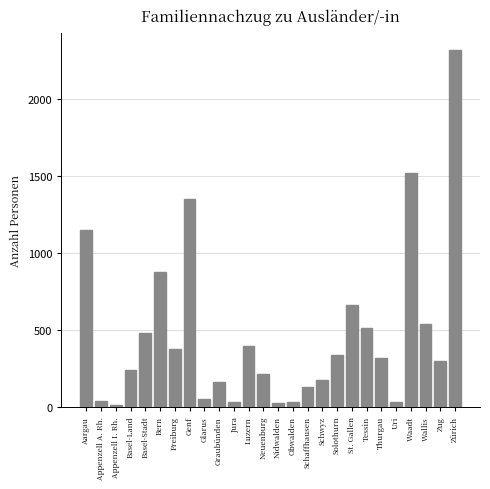

What is the change in value from St. Gallen to Thurgau?

-348